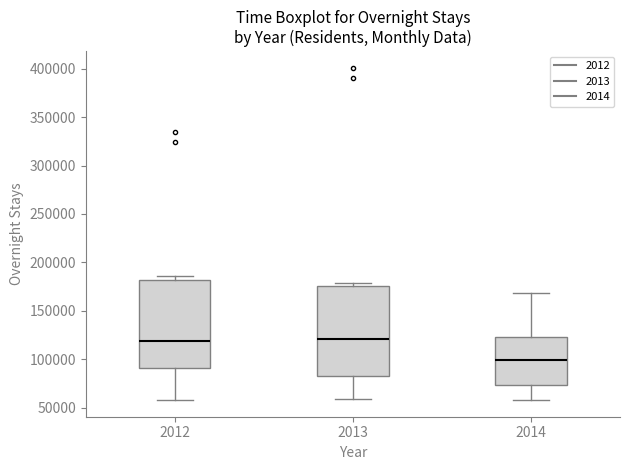

Reading left to right, read every box against the y-axis: the position of its median line, the range the box covers, and the ends of its whiskers. The values are not printed on the chart, so give them approximately, as read against the axis.

2012: median 120000, box 90000 to 180000, whiskers 60000 to 185000
2013: median 120000, box 80000 to 175000, whiskers 60000 to 180000
2014: median 100000, box 75000 to 125000, whiskers 60000 to 170000